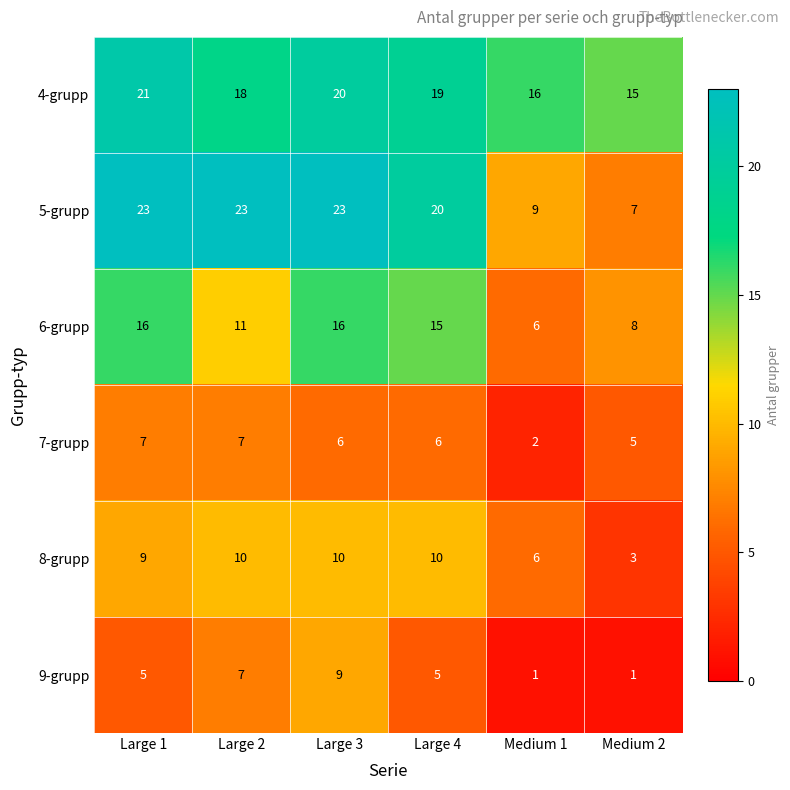

Which series has the largest total across all categories?

4-grupp